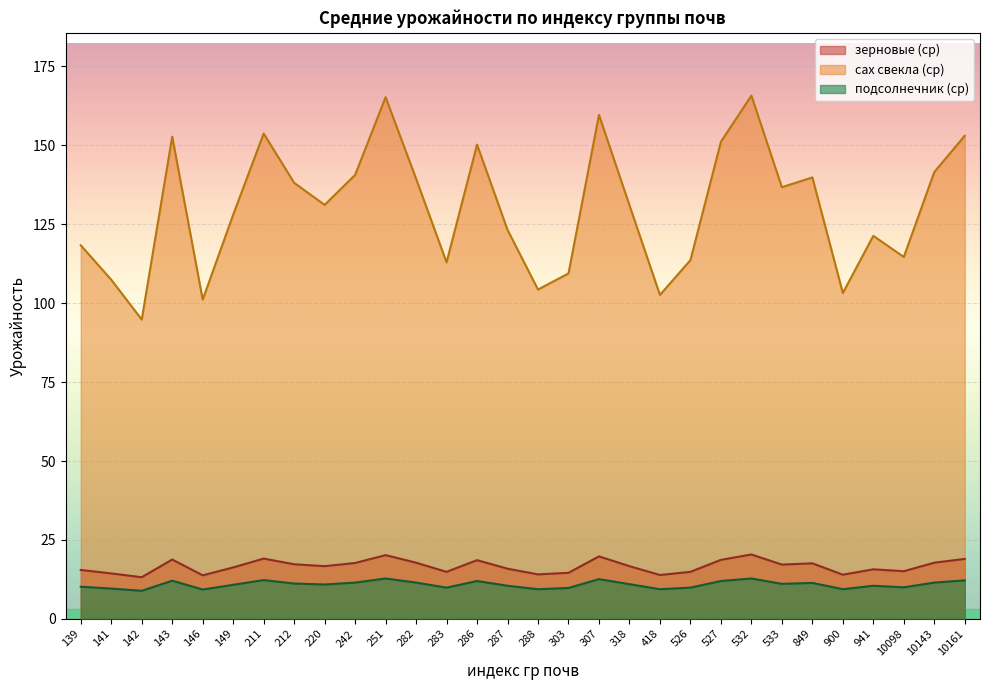

Is the value of подсолнечник (ср) at 941 greater than the value of зерновые (ср) at 418?

No